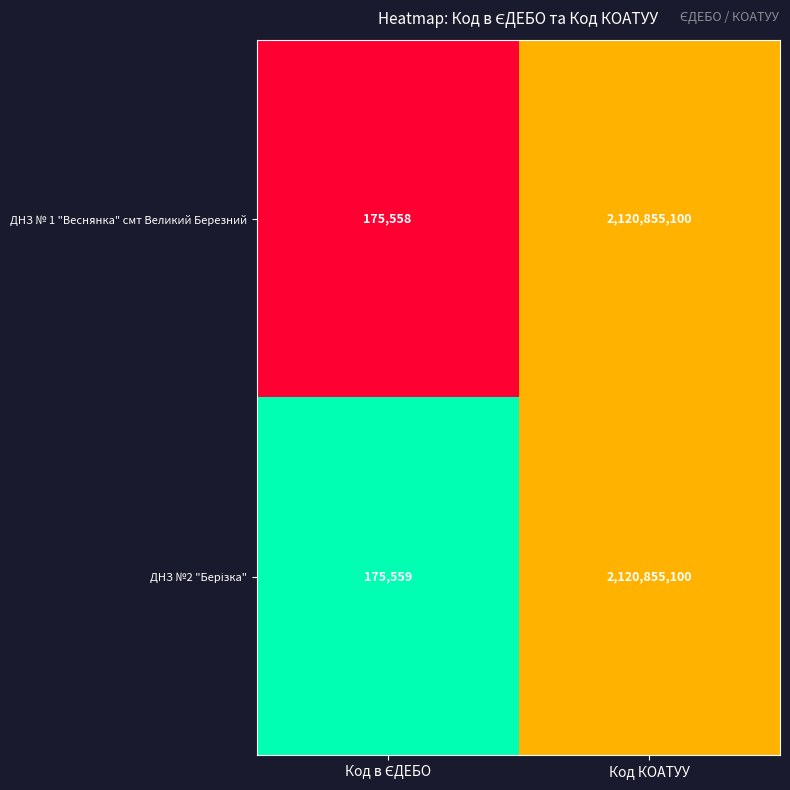

Which label corresponds to the largest value in the chart?

Код КОАТУУ